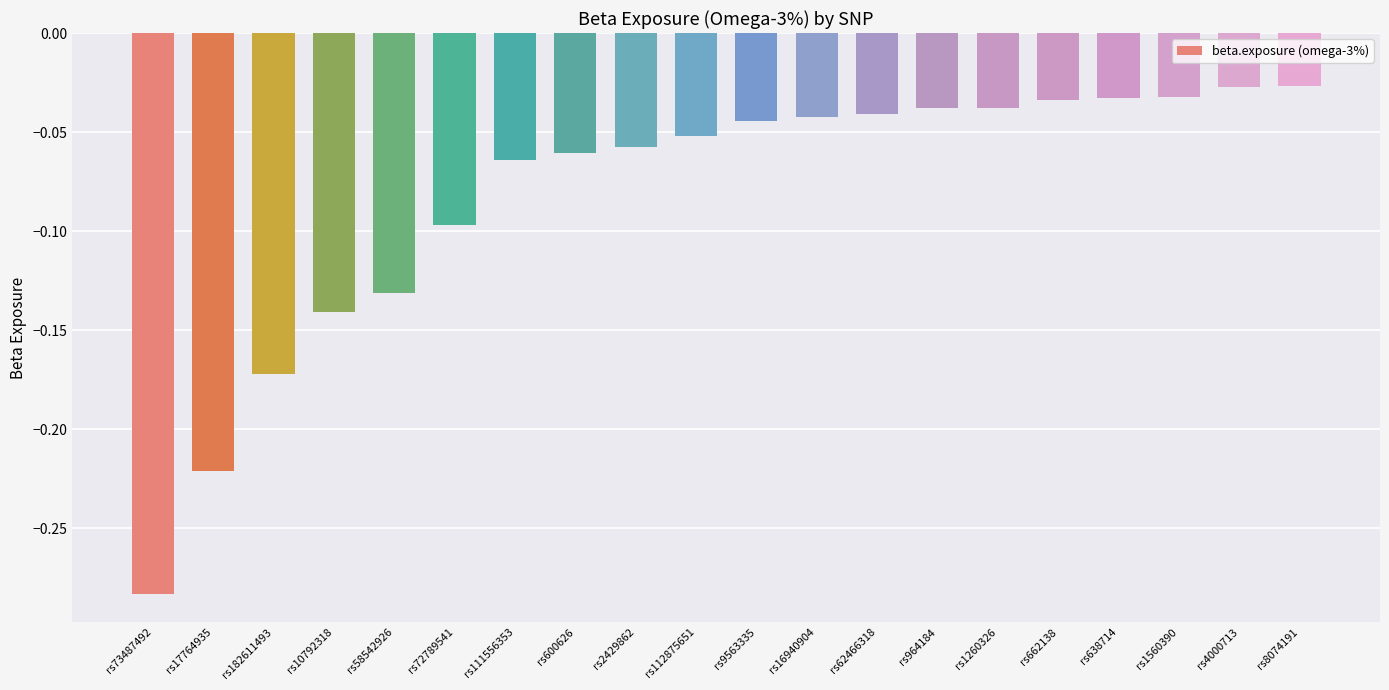

What is the change in value from rs10792318 to rs1260326?

+0.1